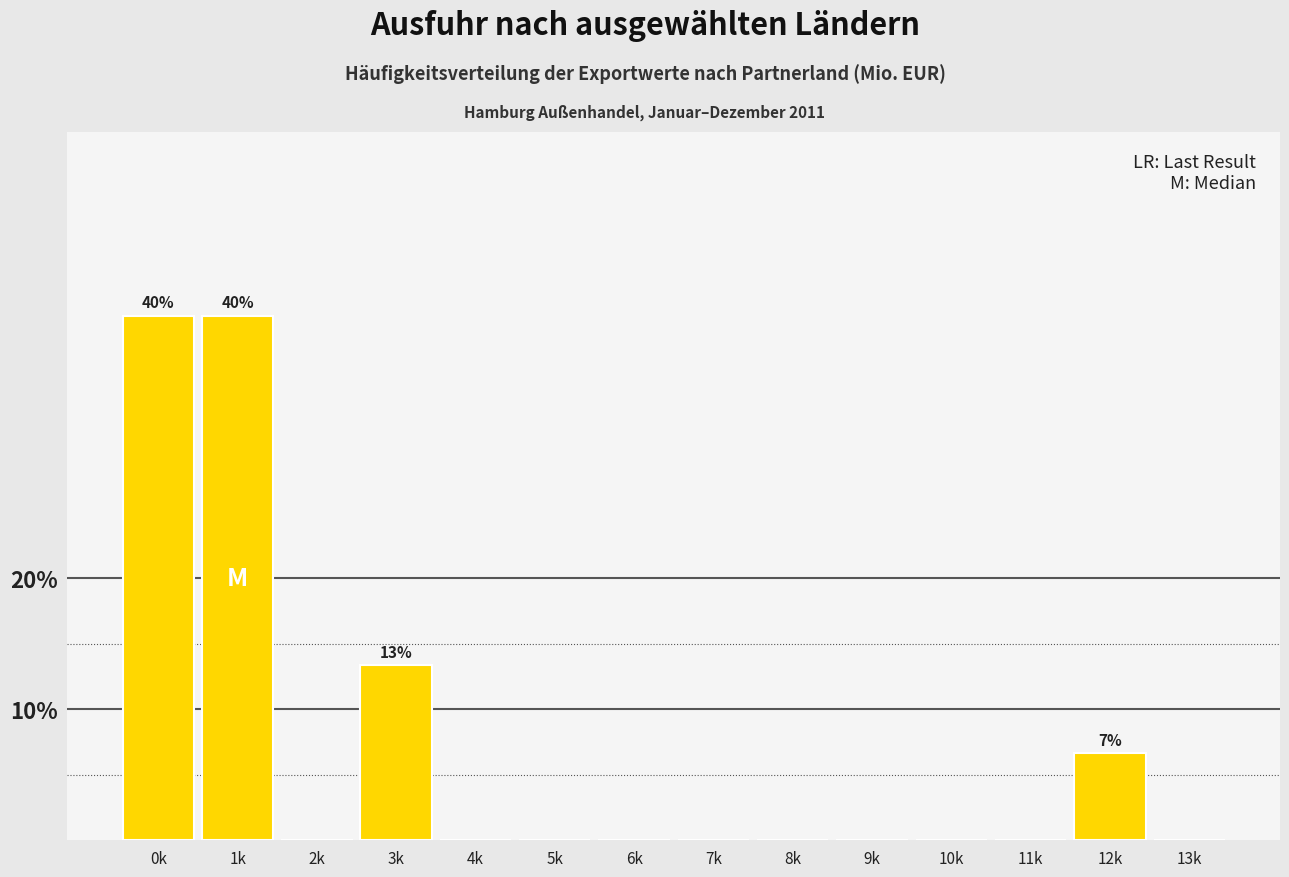

Reading left to right, what are all the values shown in this chart?

0k=40.0	1k=40.0	2k=0.0	3k=13.3	4k=0.0	5k=0.0	6k=0.0	7k=0.0	8k=0.0	9k=0.0	10k=0.0	11k=0.0	12k=6.7	13k=0.0